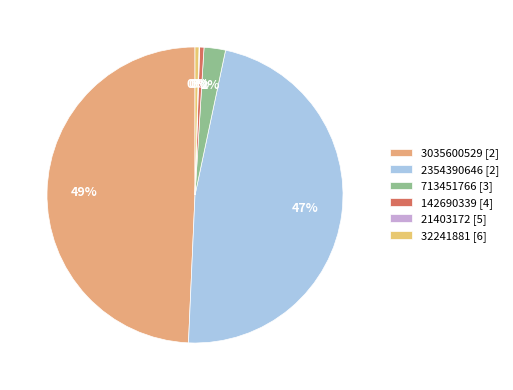

To the nearest percent, what is the average slice percentage?

17%